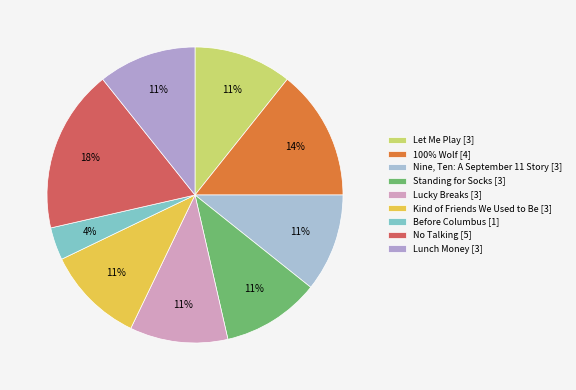

Count the number of slices in the pie.

9